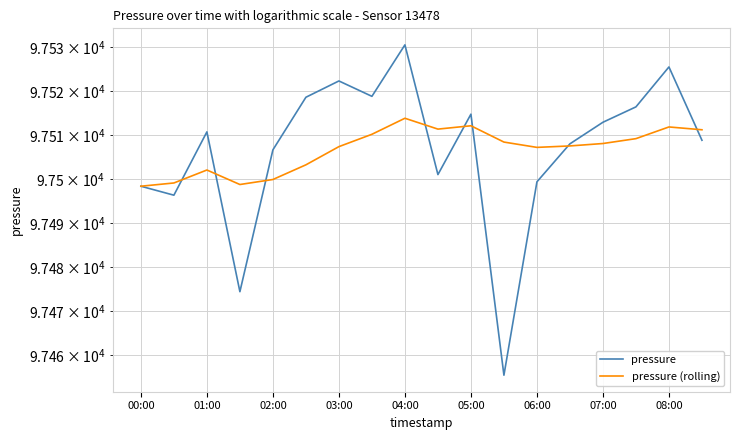

True or false: pressure has a value of 161875.3 at 05:00.

False